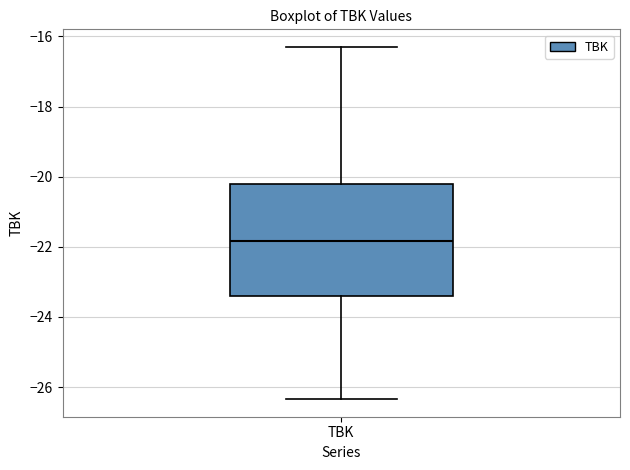

Transcribe this box plot: give where the median line is, the range the box spans, and where the two whiskers end, as read against the y-axis. The values are not printed on the chart, so give them approximately, as read against the axis.

median -21.8, box -23.4 to -20.2, whiskers -26.4 to -16.4